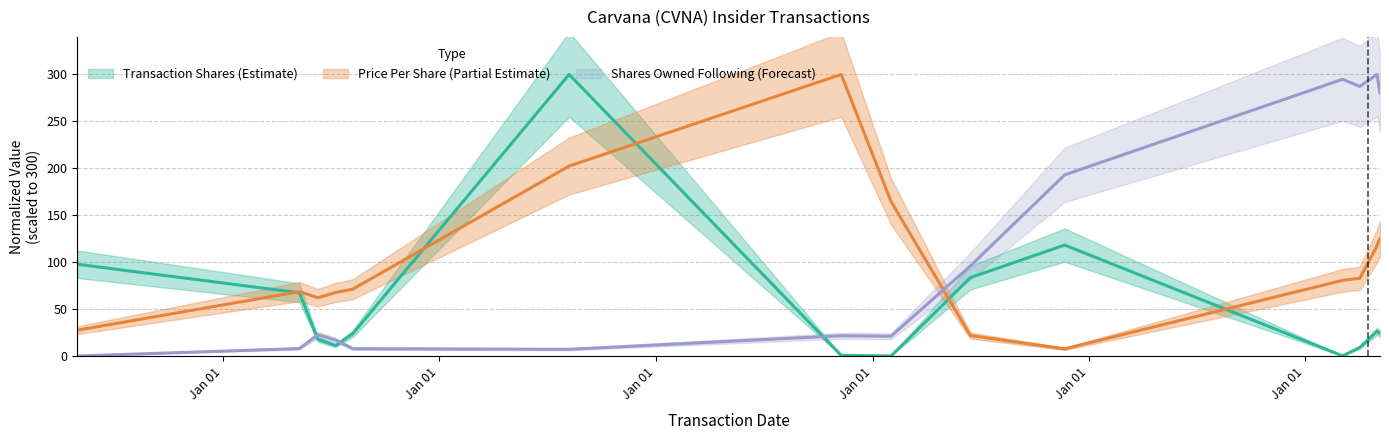

At which label does sharesOwnedFollowingTransaction reach its minimum?

2018-04-30